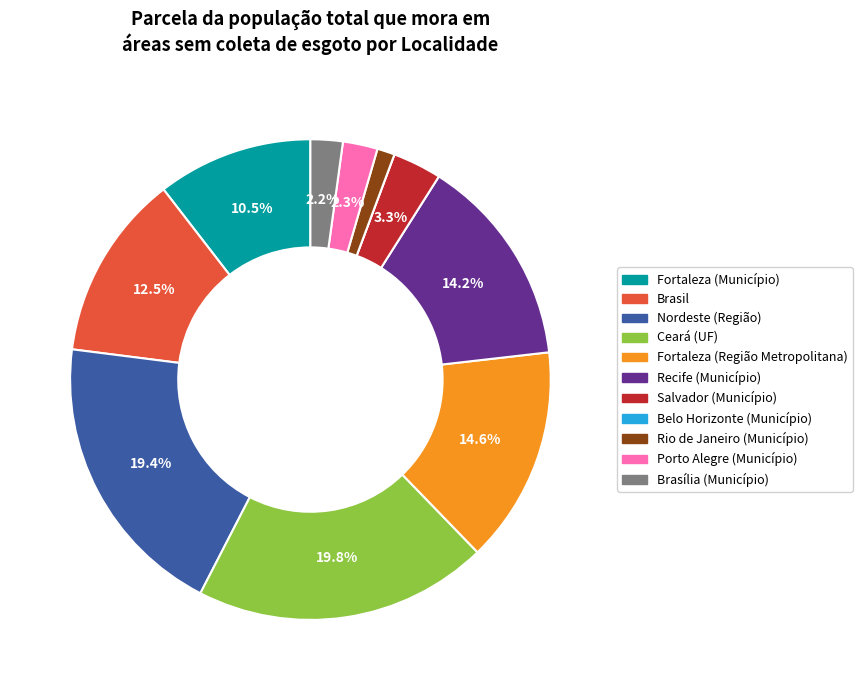

What portion of the pie excludes Recife (Município)?

85.8%